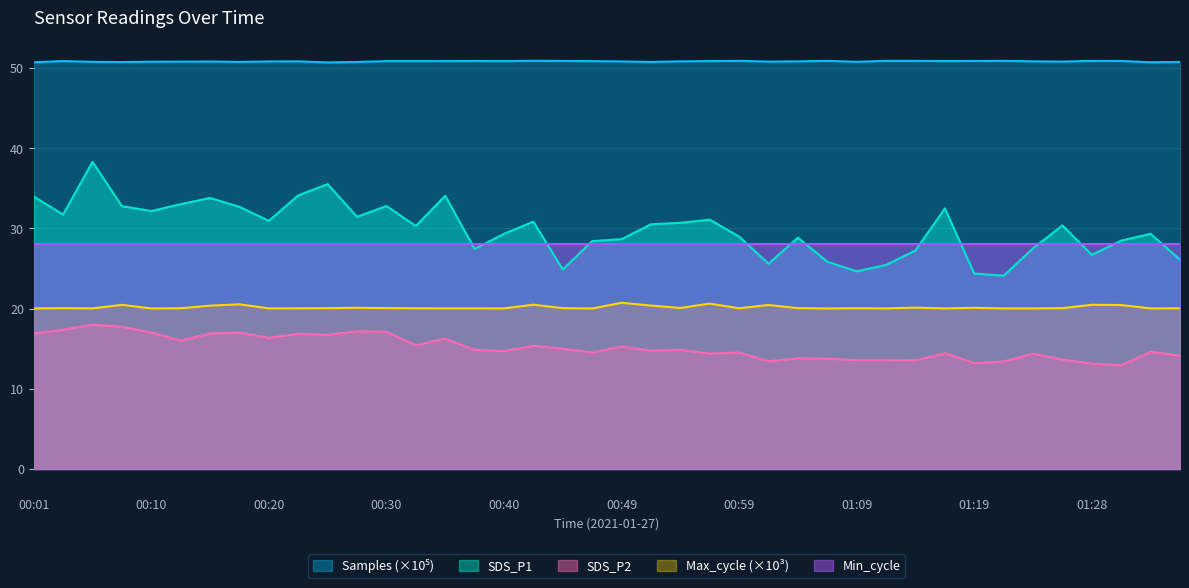

How many interior local valleys does the SDS_P2 series have?

12